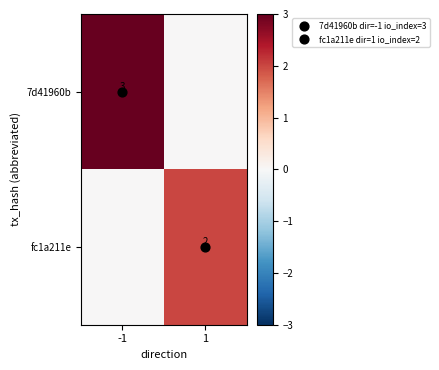

How many values in fc1a211e are above zero?

1